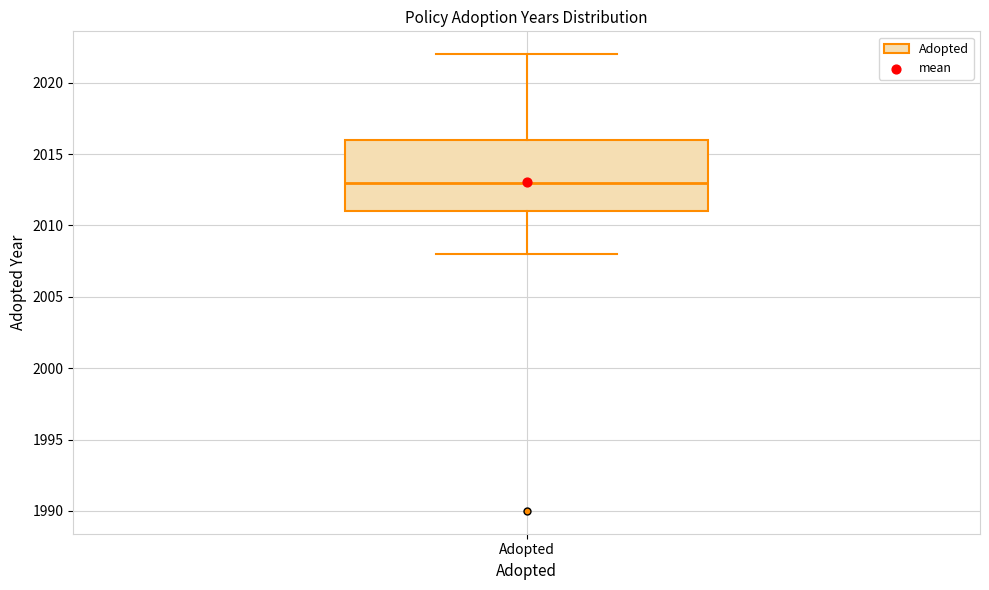

Read this box plot against the y-axis: the position of the median line, the range covered by the box, and the ends of both whiskers. The values are not printed on the chart, so give them approximately, as read against the axis.

median 2013, box 2011 to 2016, whiskers 2008 to 2022